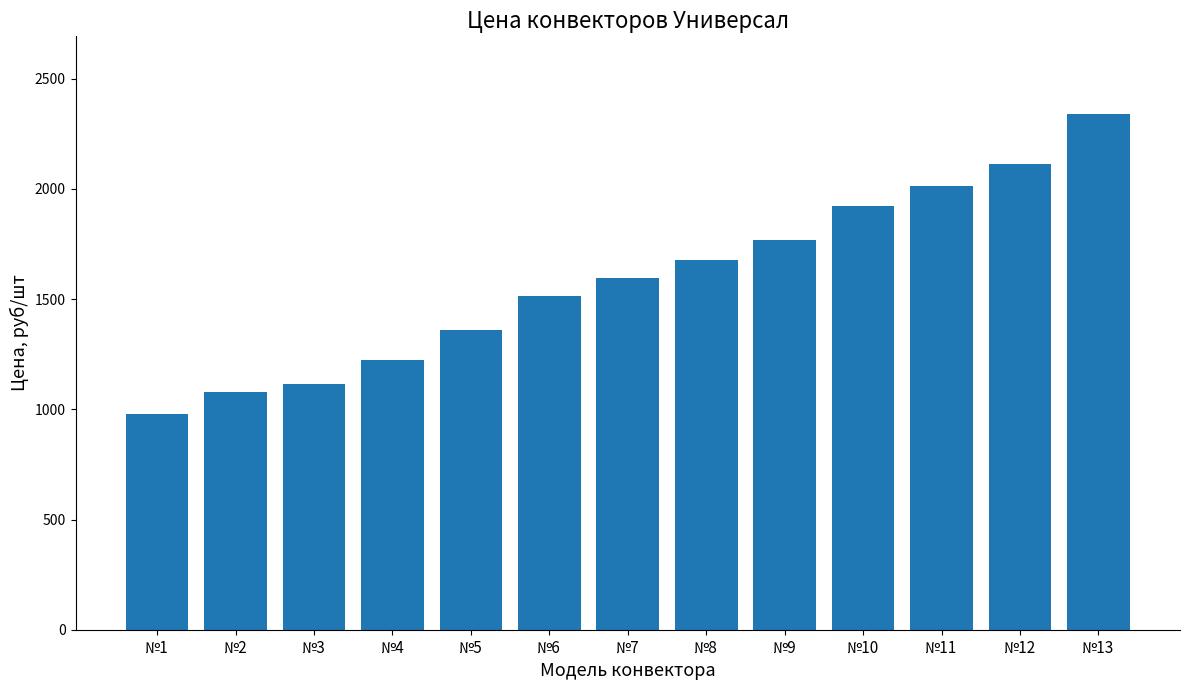

How many series are shown in this chart?

1